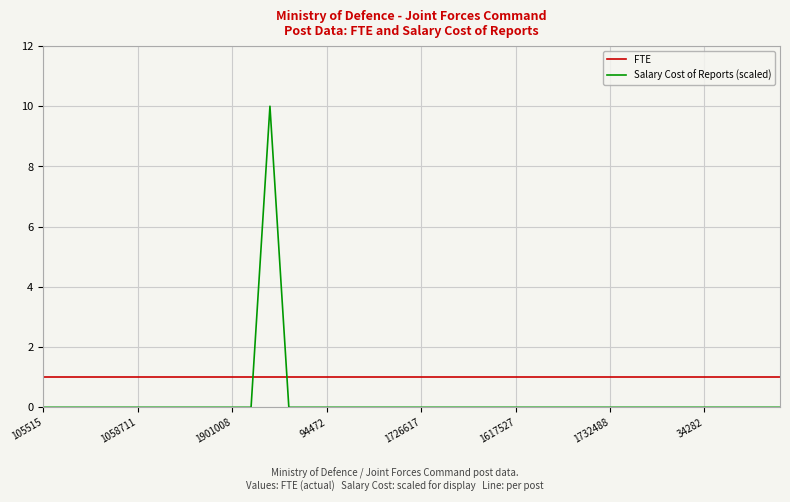

Rank the series by their average value, from lowest to highest.

Salary Cost of Reports (scaled), FTE